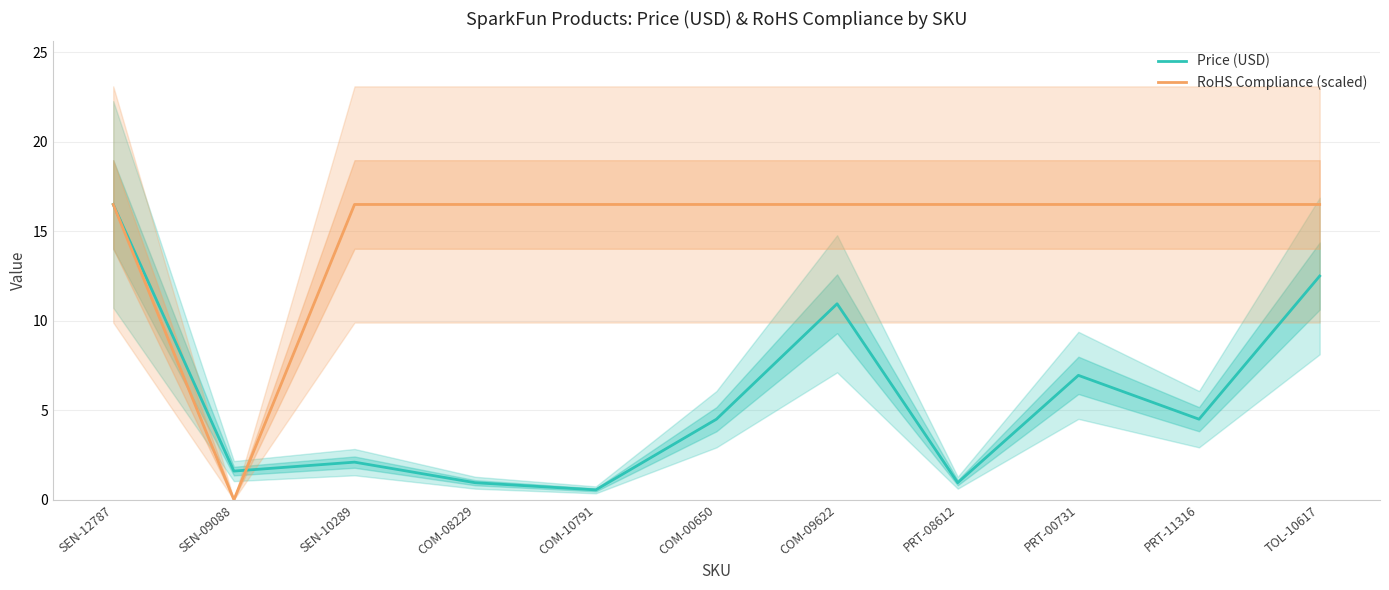

How many lines are shown in the chart?

2